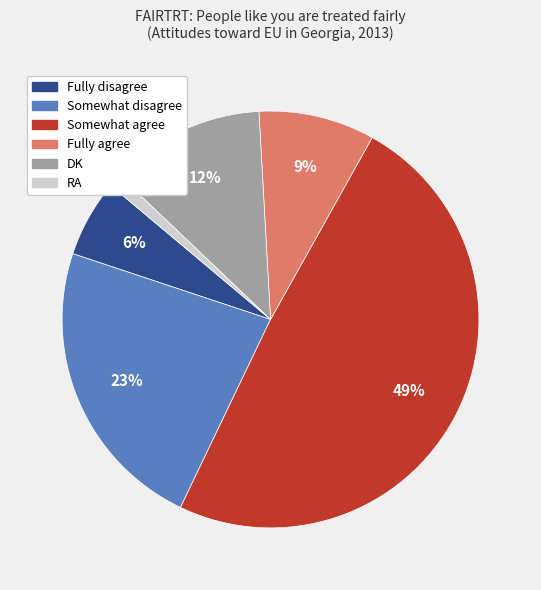

To the nearest percent, what is the combined percentage of Fully agree and Somewhat disagree?

32%